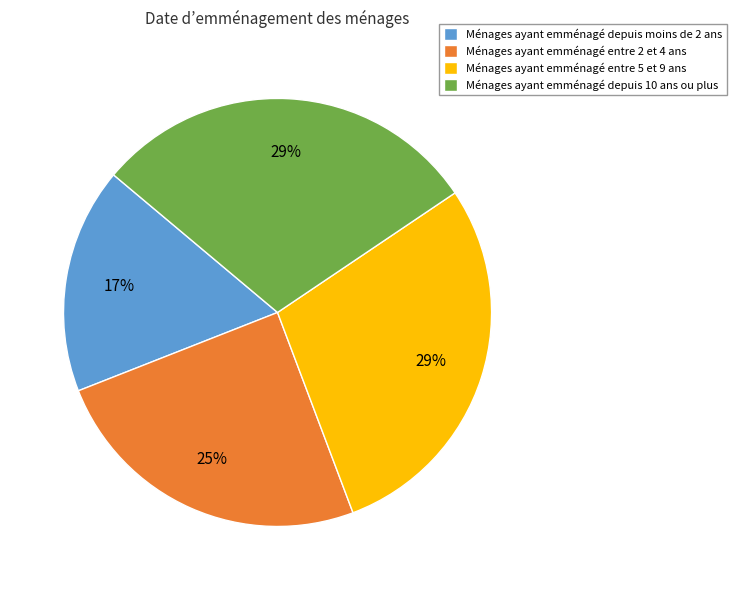

Which slice is the smallest?

Ménages ayant emménagé depuis moins de 2 ans